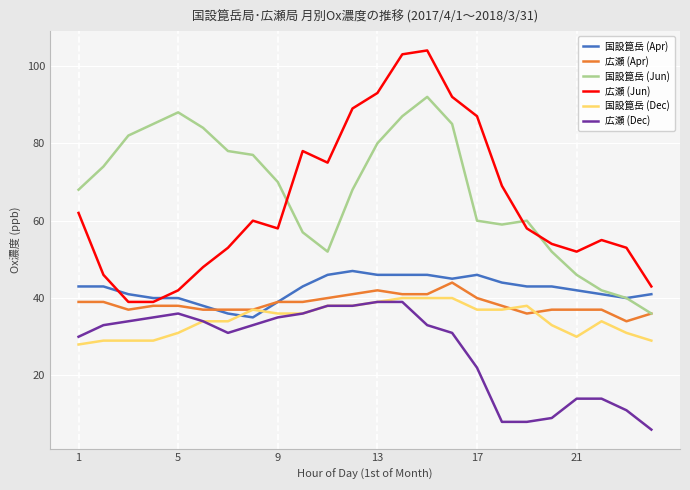

Which series has the largest range (max minus min)?

広瀬 (Jun)